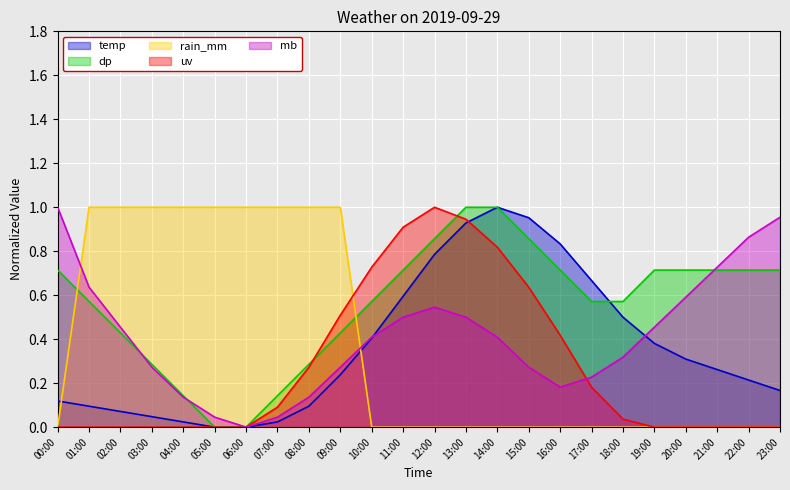

What are all the series names shown in the legend?

temp, dp, rain_mm, uv, mb